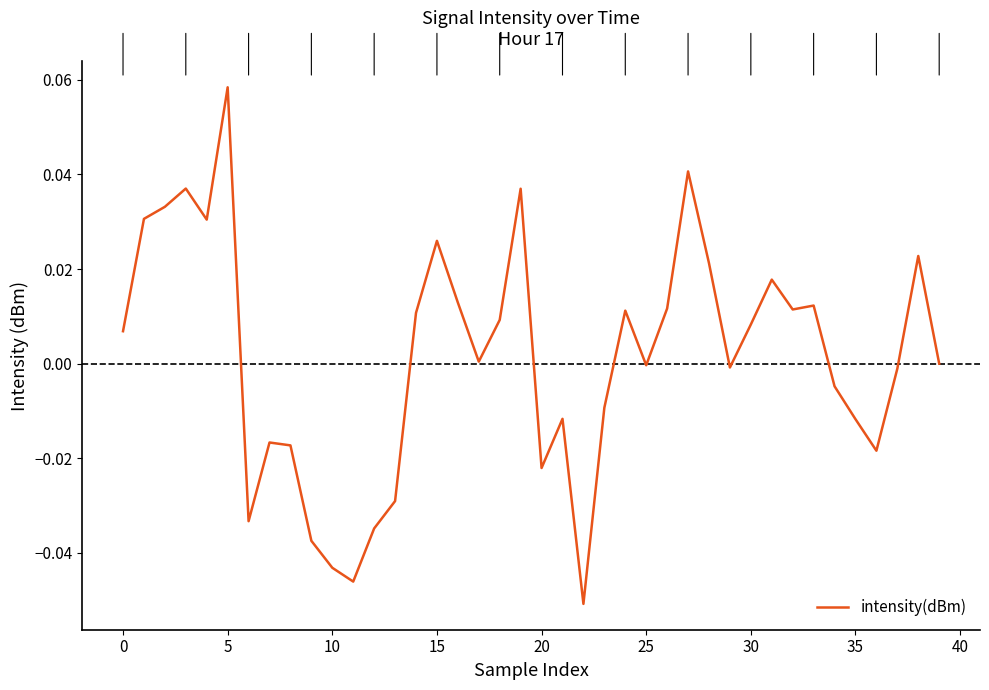

What is the minimum value shown in the chart?

-0.1